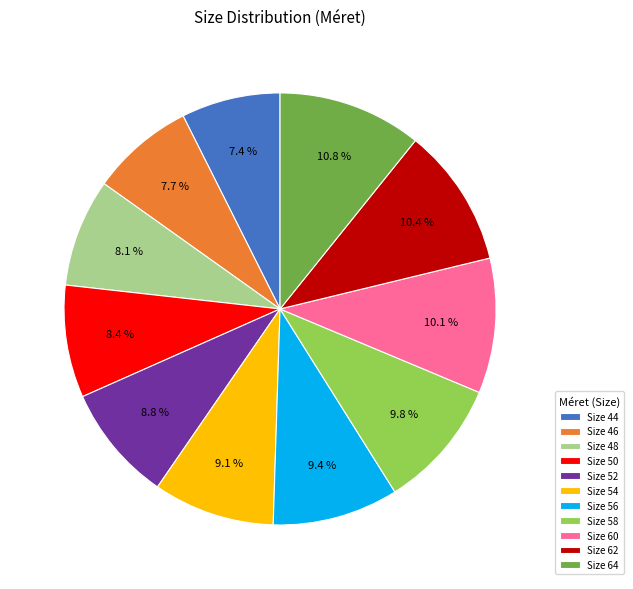

Between Size 58 and Size 54, which is larger?

Size 58